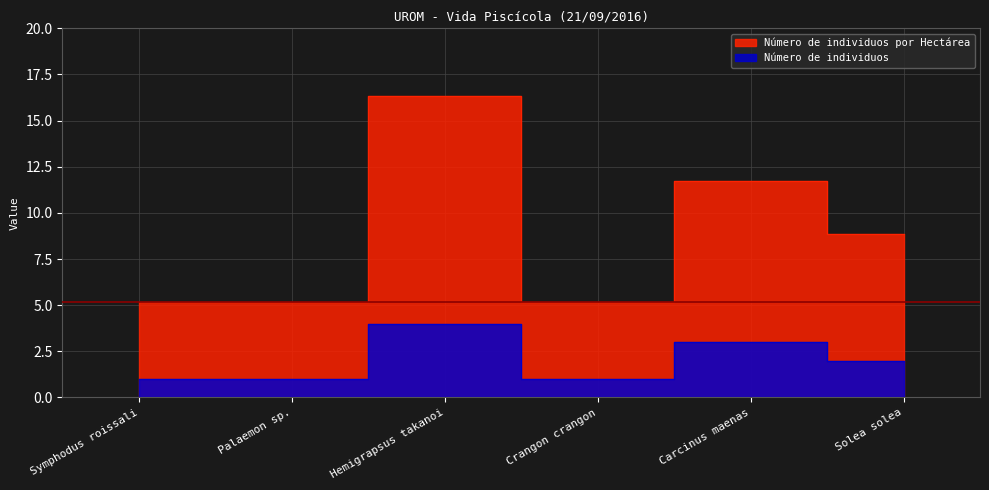

What is the total value across all series at Palaemon sp.?

6.2